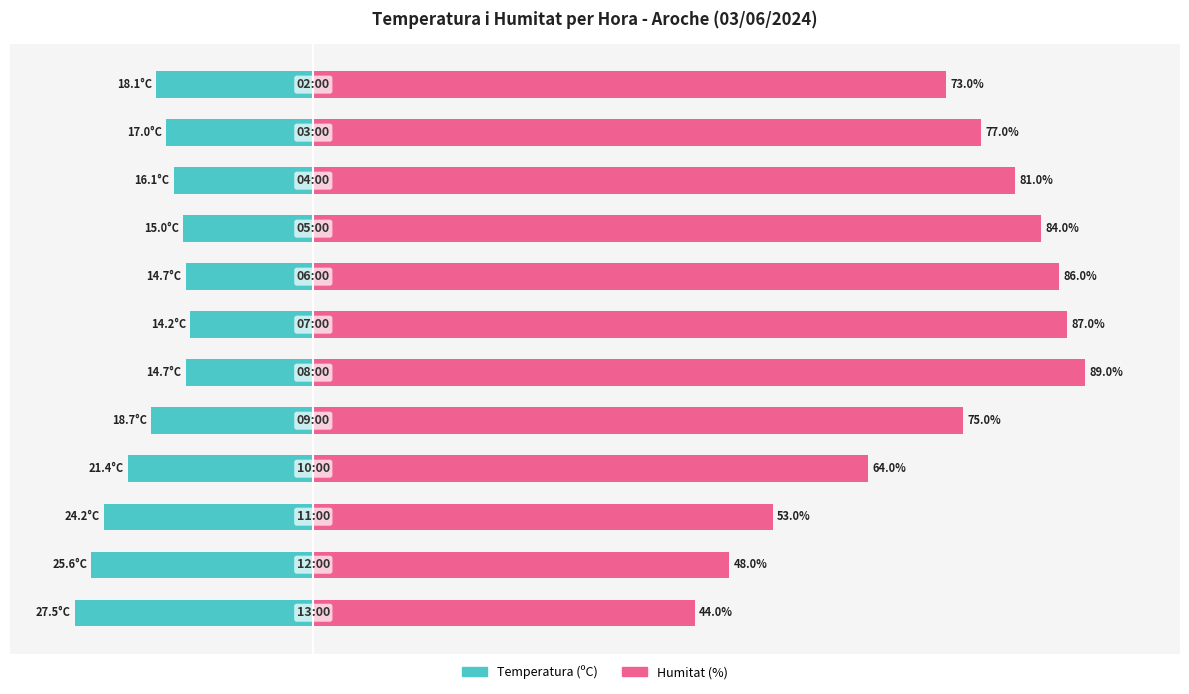

Reading left to right, what are all the values shown in this chart?

Temperatura (ºC): -27.5	-25.6	-24.2	-21.4	-18.7	-14.7	-14.2	-14.7	-15.0	-16.1	-17.0	-18.1
Humitat (%): 44.0	48.0	53.0	64.0	75.0	89.0	87.0	86.0	84.0	81.0	77.0	73.0